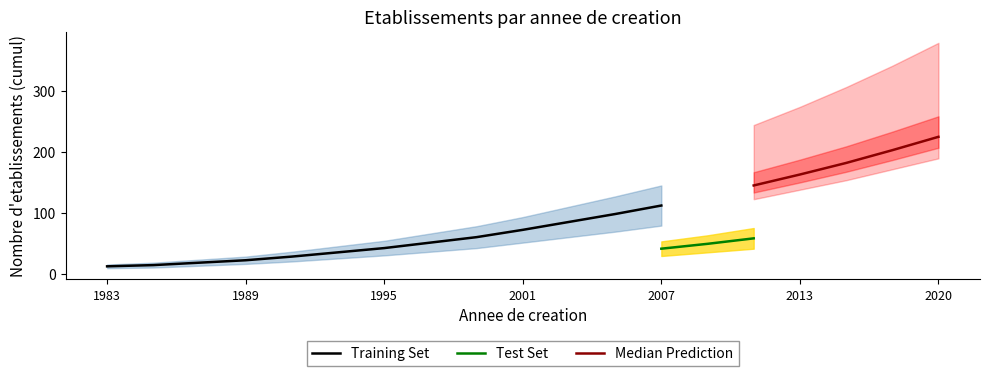

True or false: Closed and Active cross at least once.

False